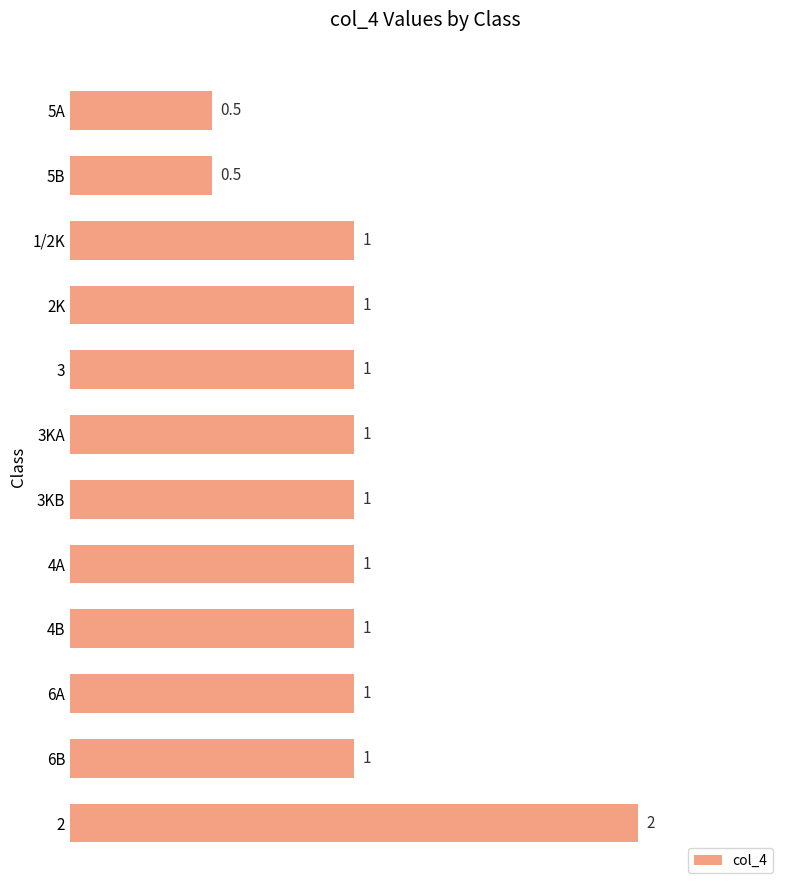

How many values are below 1?

2